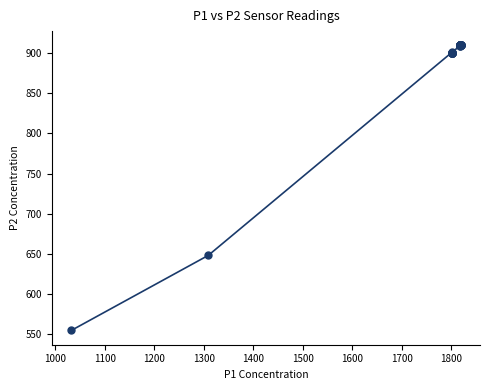

What Y value in the scatter plot is closest to 732?

648.0